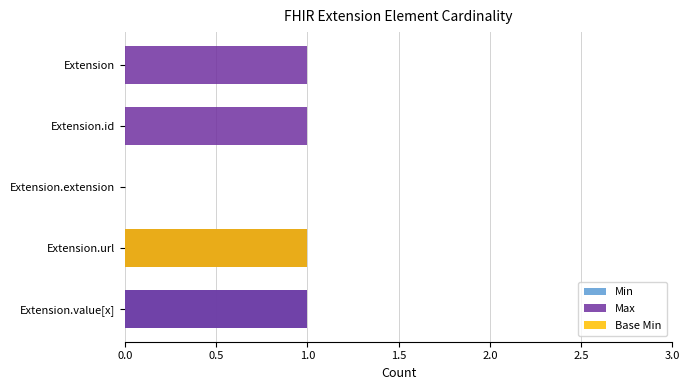

How many positive values does the Min series have?

2